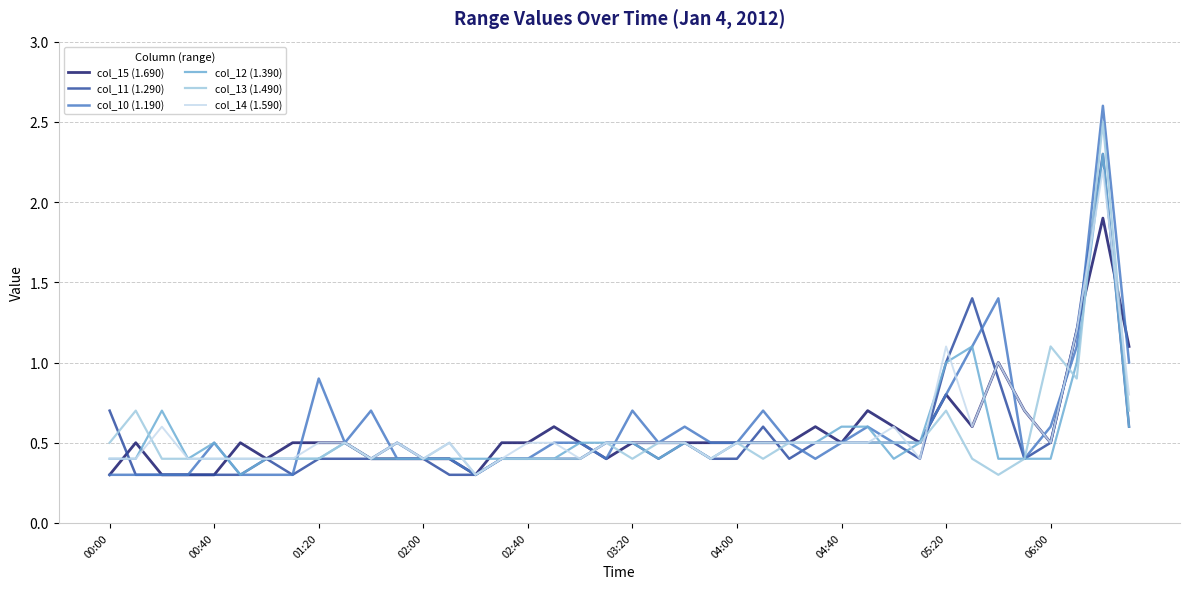

What is the lowest value of the col_10 (1.190) series?

0.3